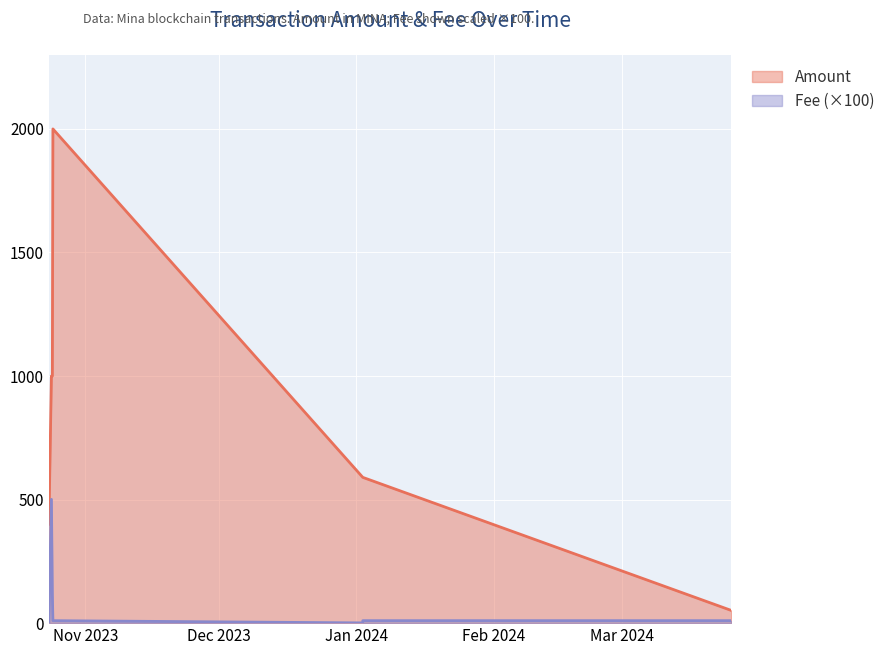

What are all the series names shown in the legend?

Amount, Fee (×100)